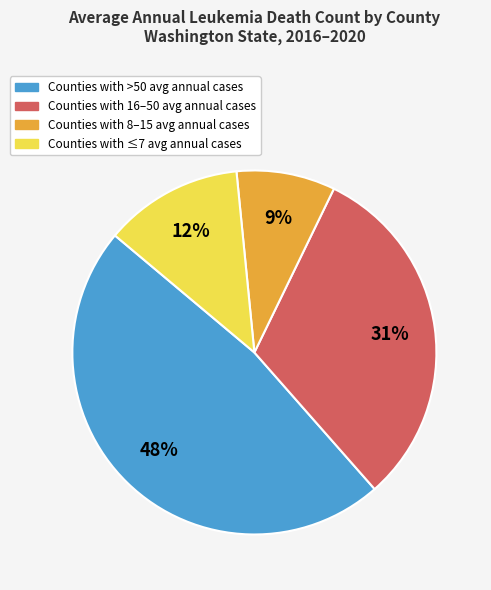

Count the number of slices in the pie.

4